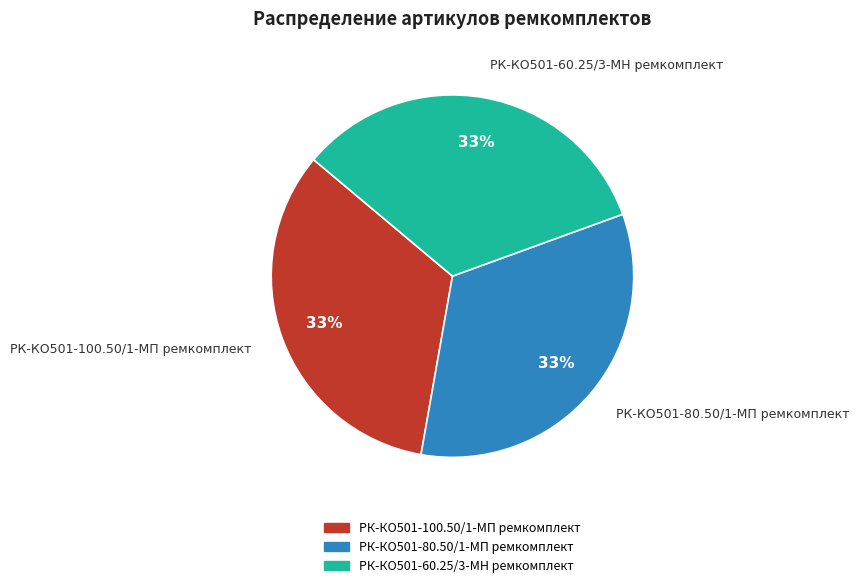

What percentage is the РК-КО501-80.50/1-МП ремкомплект slice, to the nearest percent?

33%